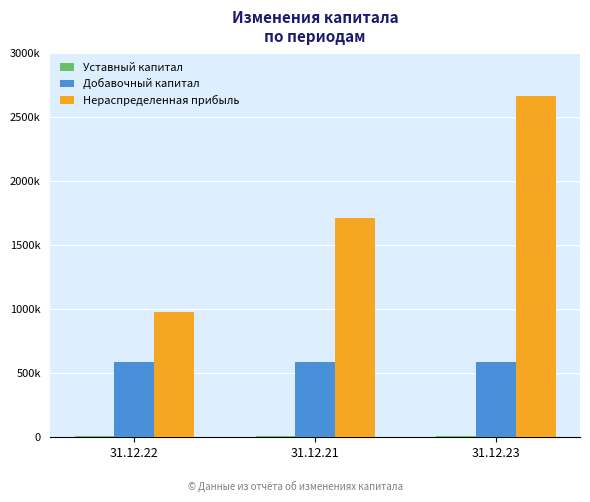

What is the smallest value displayed?

10000